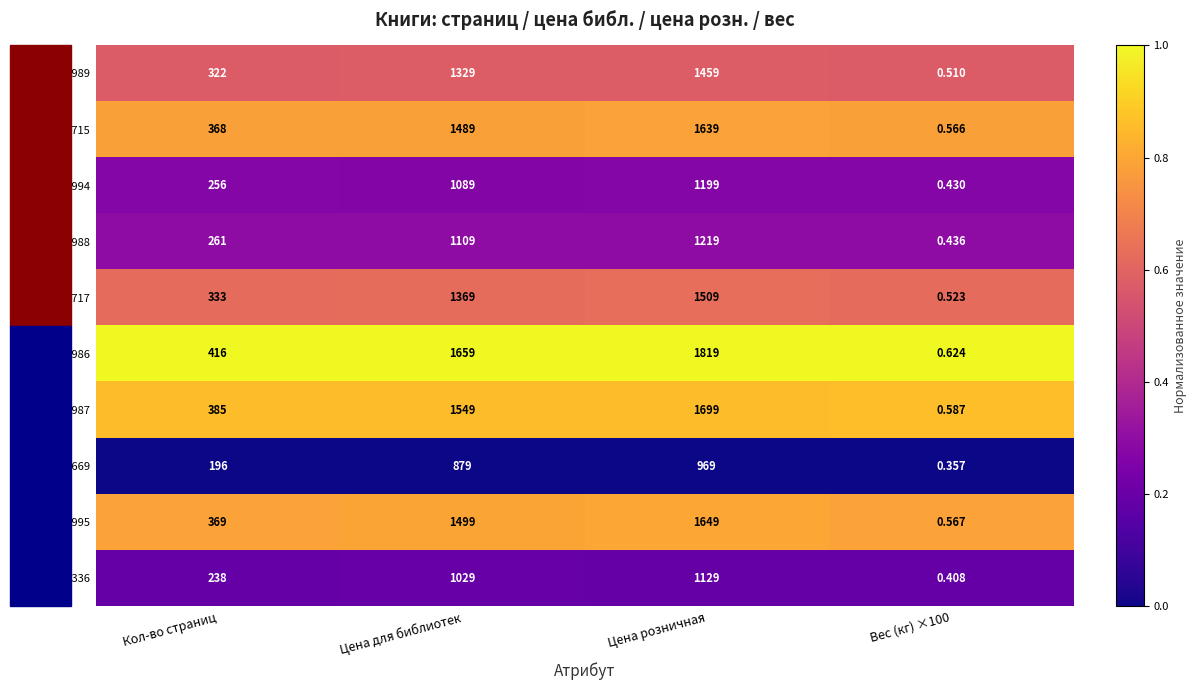

At which label is 537987 closest to 849?

Кол-во страниц